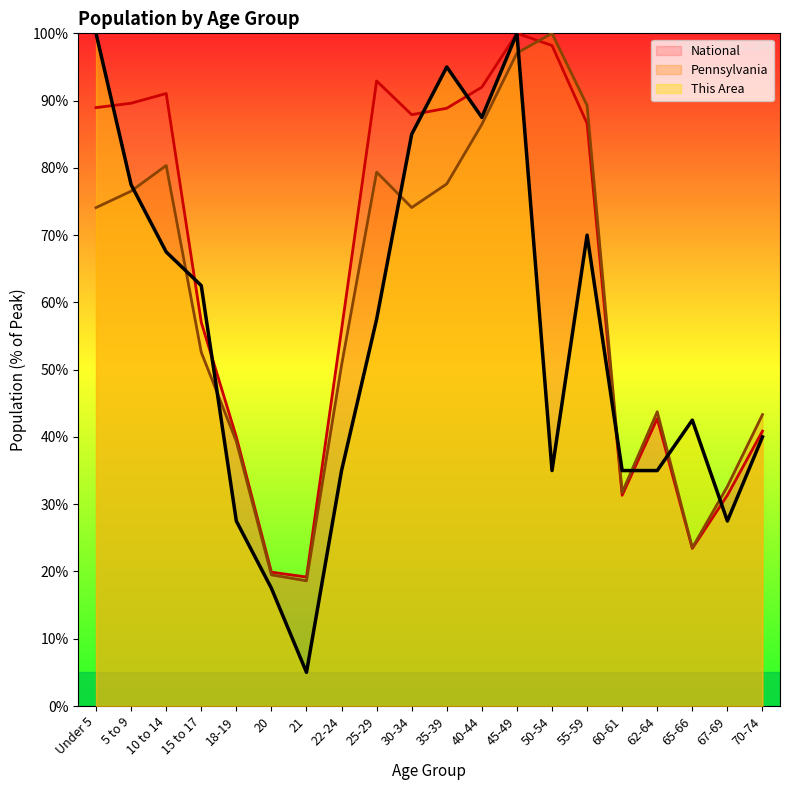

The value of Pennsylvania at 25-29 is 79.4. True or false?

True